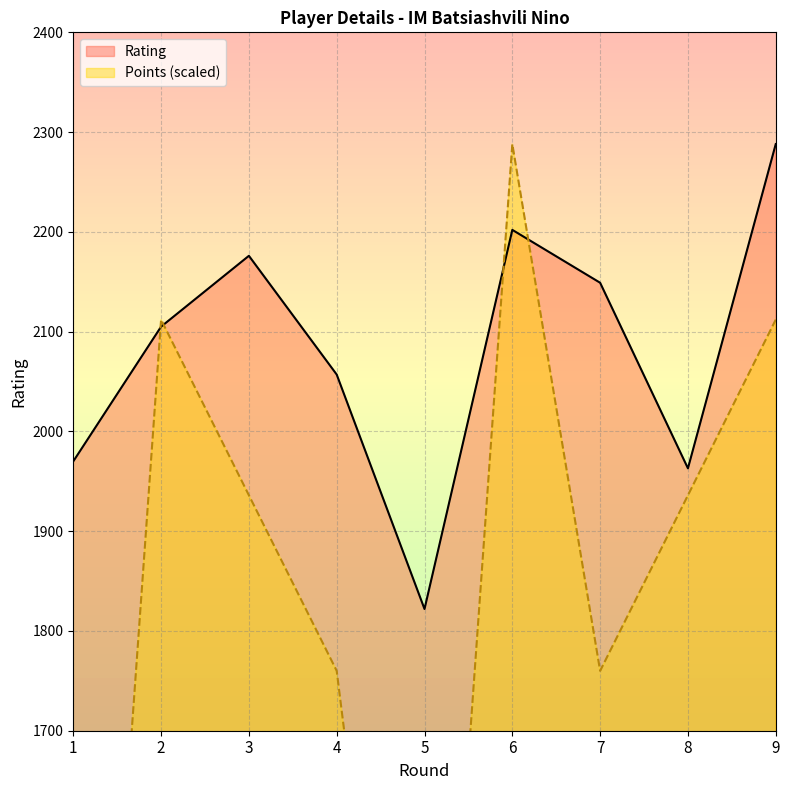

How many data points in Points are less than 1936?

4